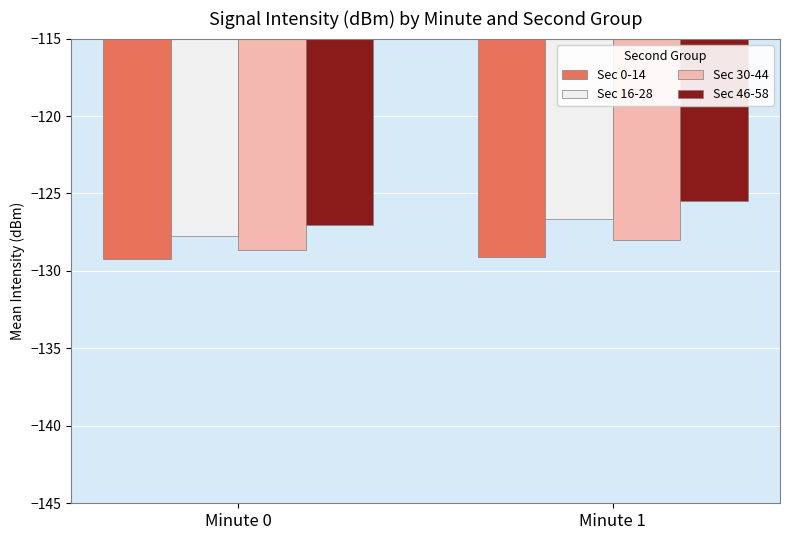

How many bars are there in each group?

4